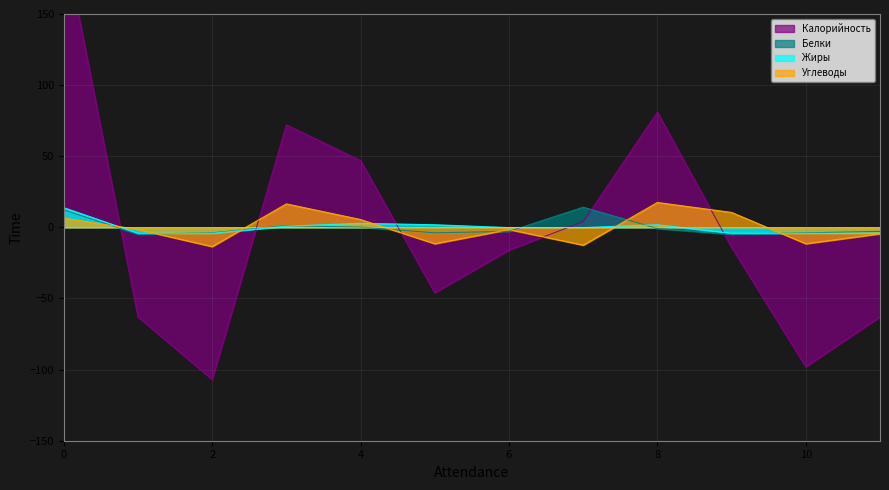

In Углеводы, how many points are higher than both neighbors (excluding endpoints)?

3